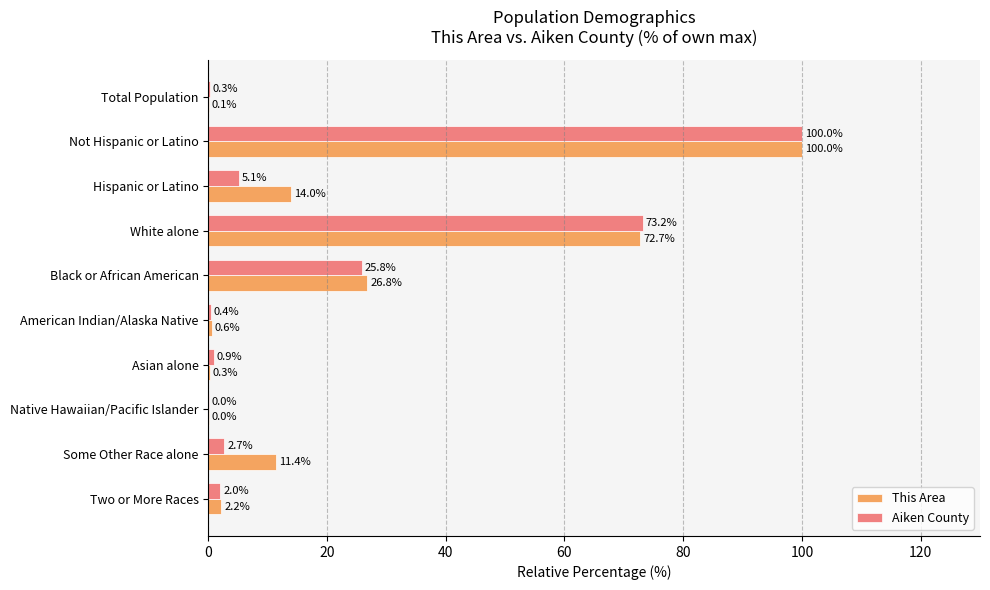

What are all the series names shown in the legend?

This Area, Aiken County